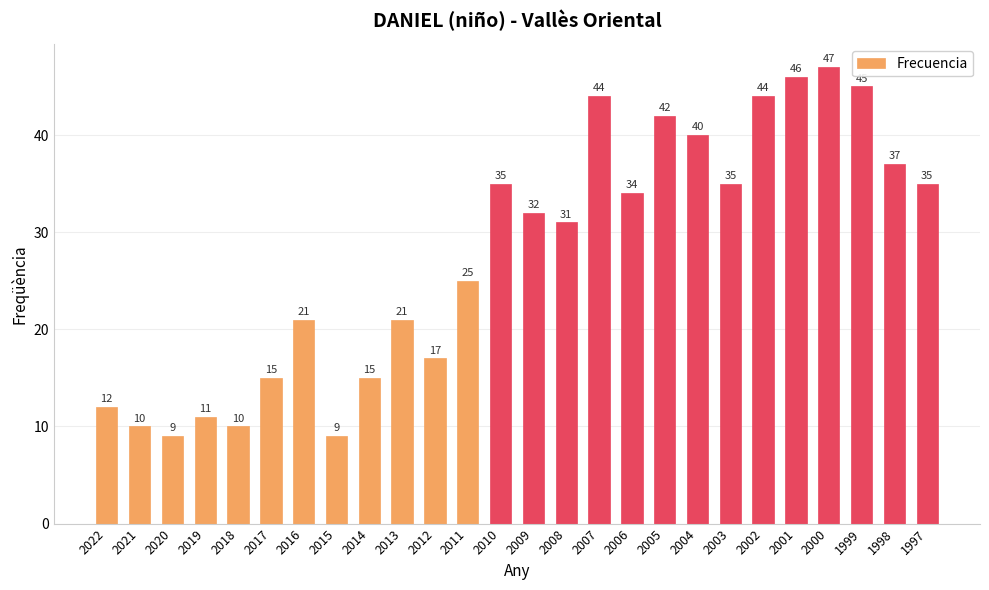

Approximately how many times larger is the value at 2007 compared to 2006?

1.3